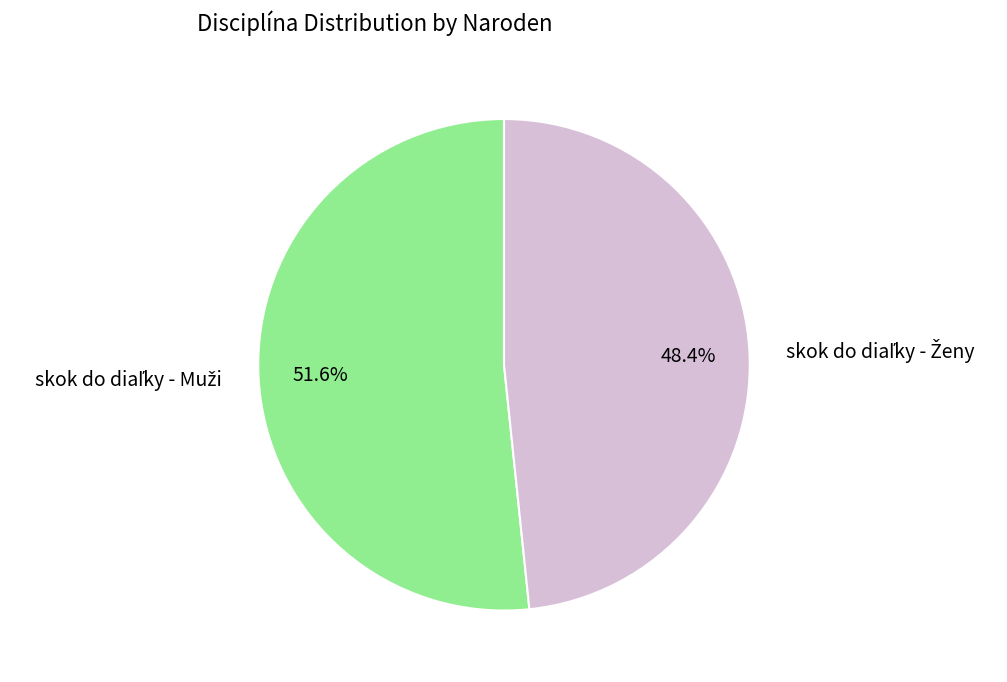

Does any single category account for the majority?

Yes